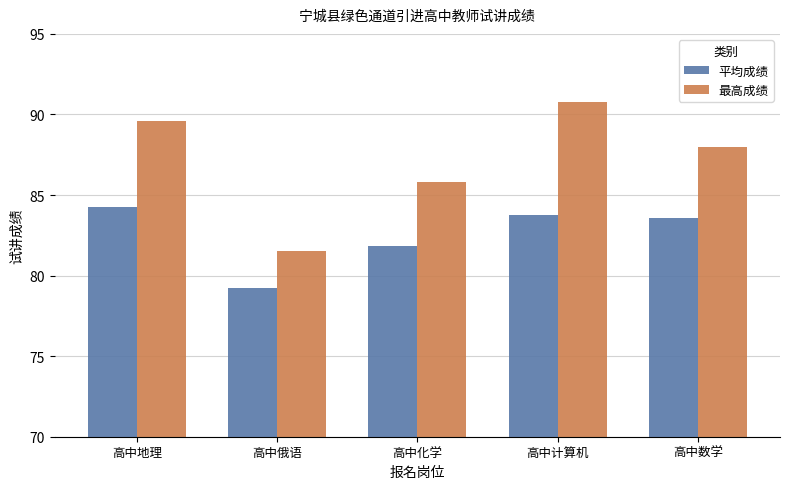

Is the value of 最高成绩 at 高中俄语 greater than the value of 平均成绩 at 高中计算机?

No